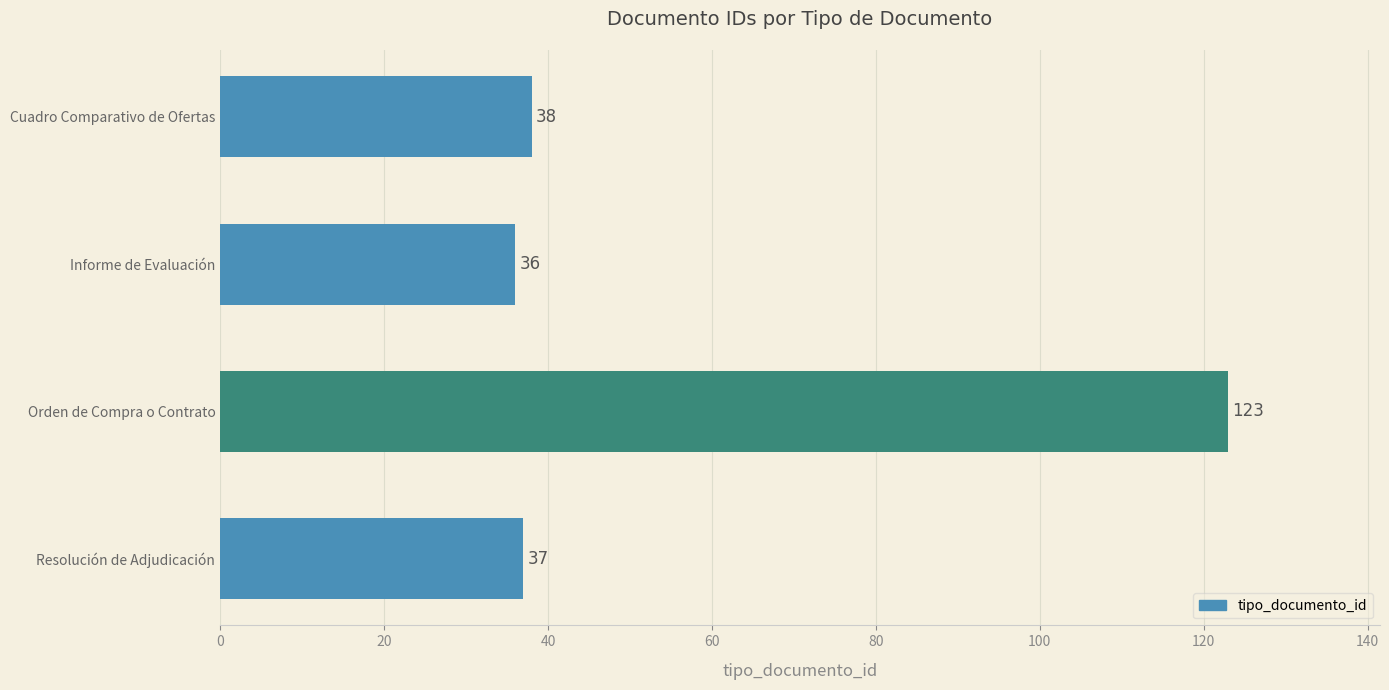

List the labels in order of value, largest first.

Orden de Compra o Contrato, Cuadro Comparativo de Ofertas, Resolución de Adjudicación, Informe de Evaluación